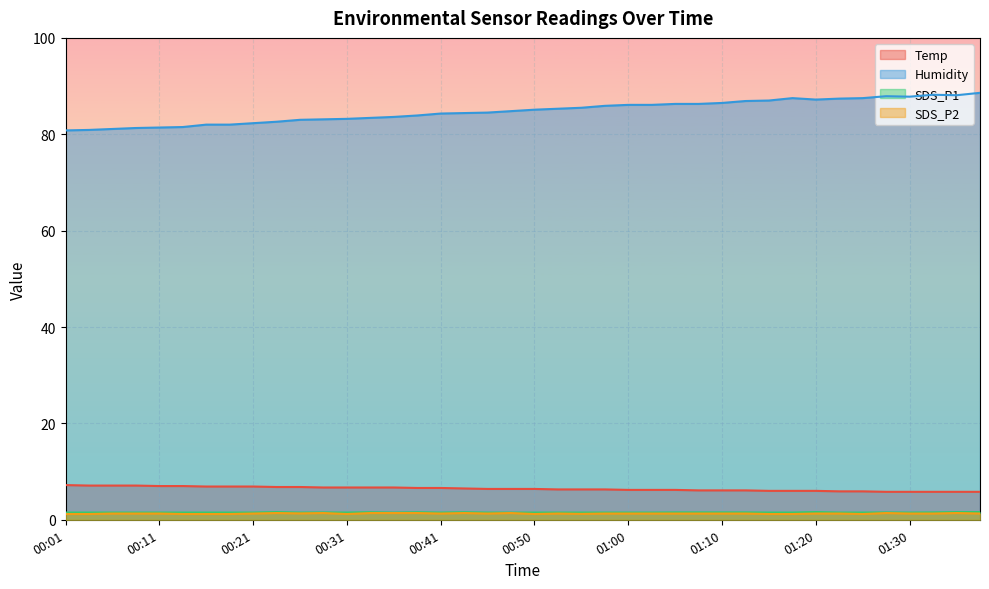

True or false: Humidity and SDS_P2 intersect in this chart.

False